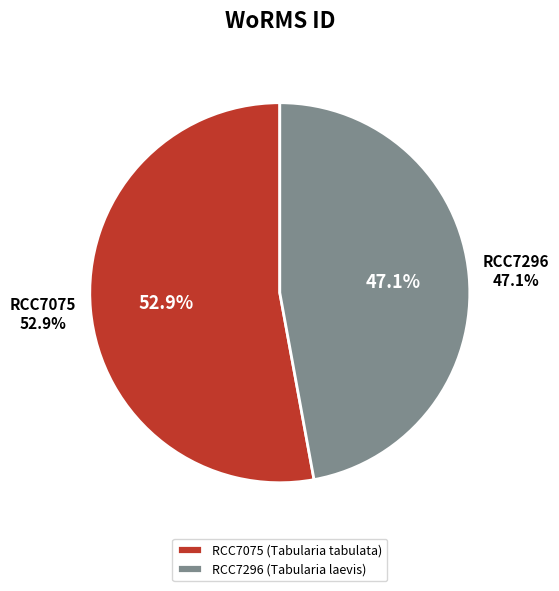

Which slice represents more than half of the pie?

RCC7075